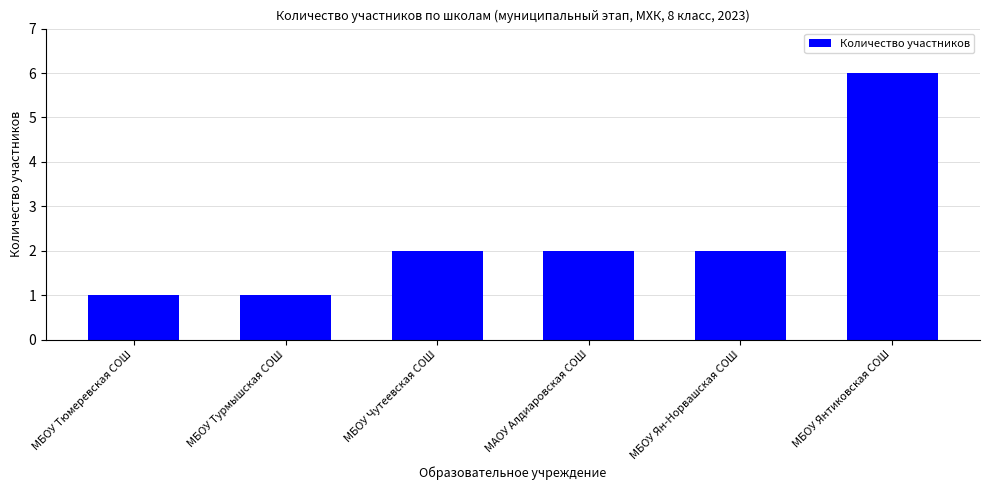

Is it true that the value at МБОУ Турмышская СОШ is 1?

True